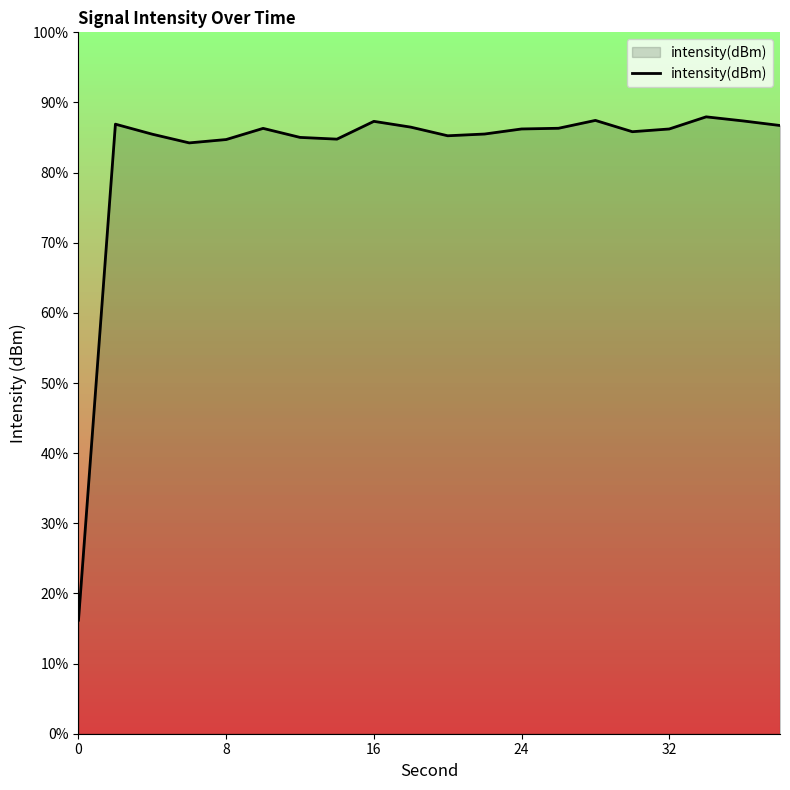

Does the chart have visible grid lines?

No